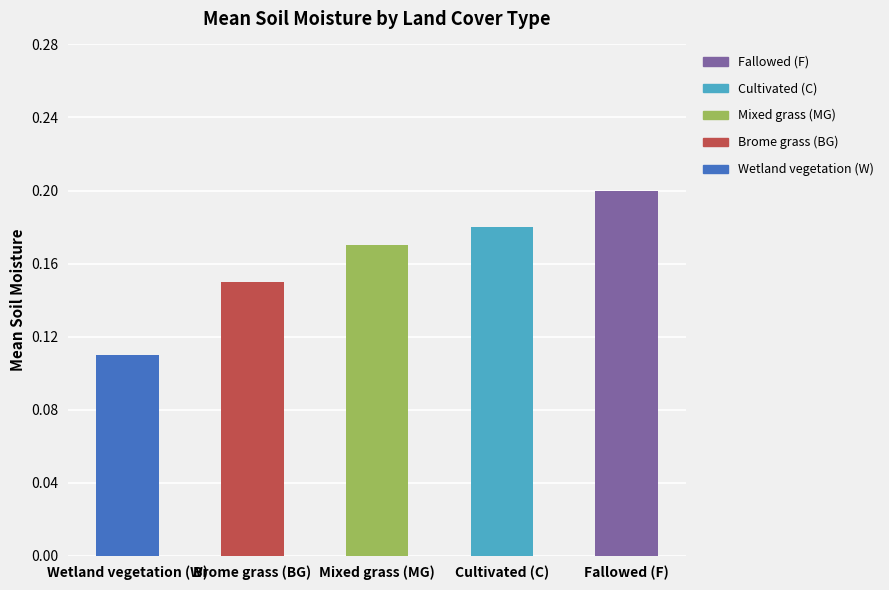

What is the smallest value displayed?

0.1